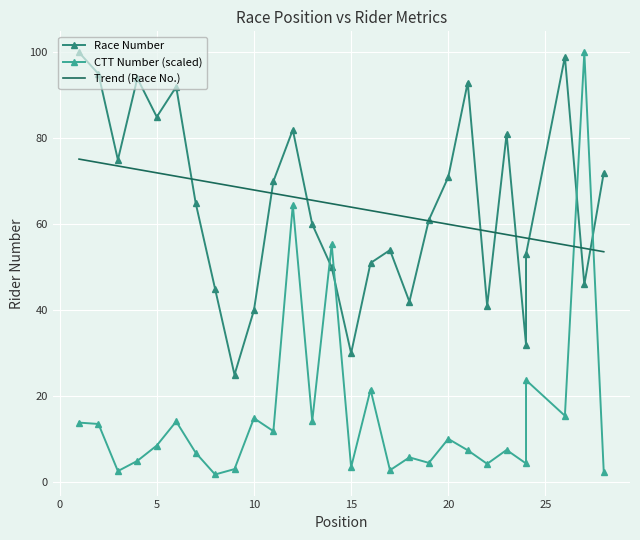

What is the value of the Trend (Race No.) point at the 27th from the left?

54.4